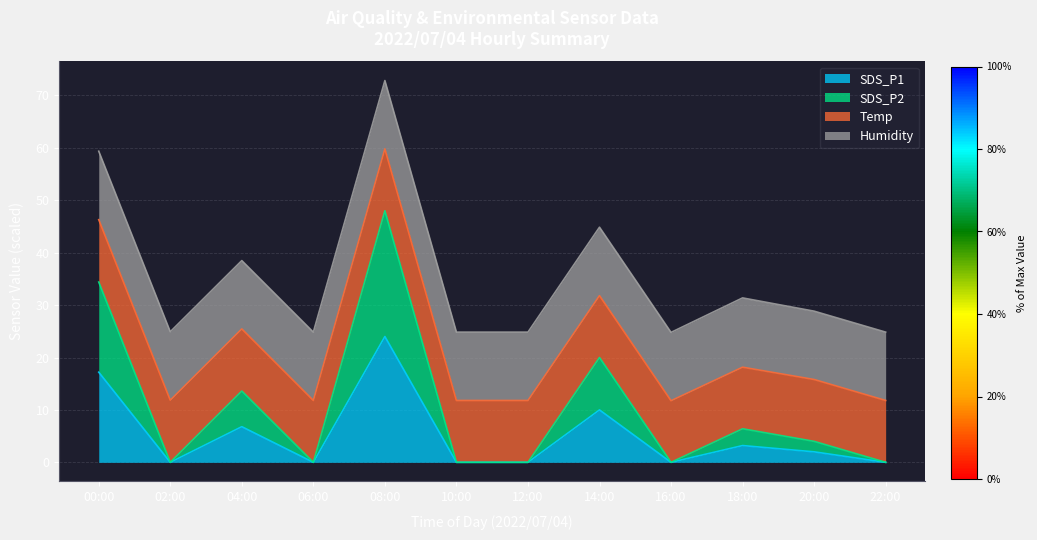

Which category has the highest value in the SDS_P2 series?

08:00